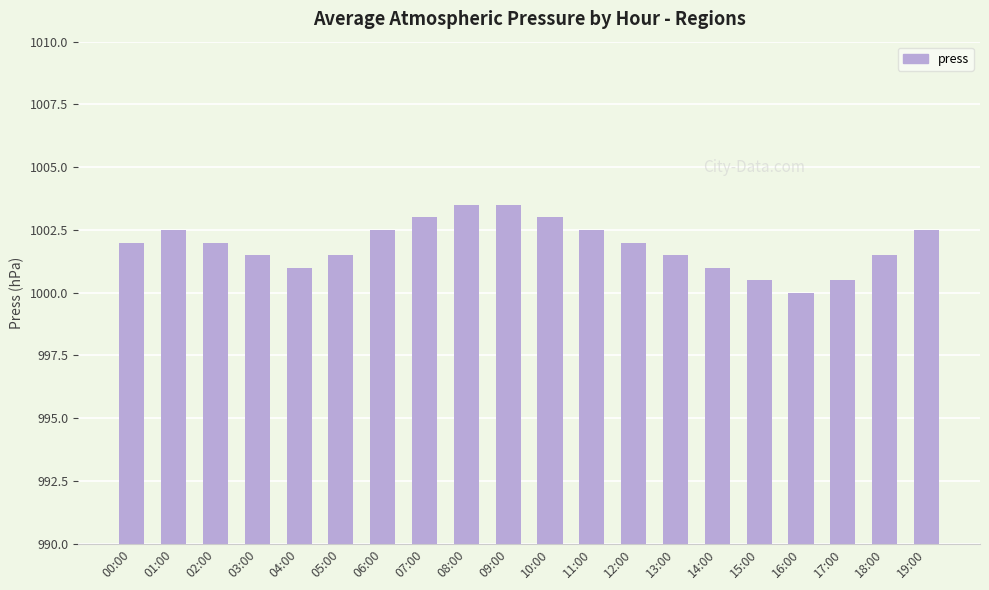

Reading left to right, transcribe all the data shown in this chart.

1002.0	1002.5	1002.0	1001.5	1001.0	1001.5	1002.5	1003.0	1003.5	1003.5	1003.0	1002.5	1002.0	1001.5	1001.0	1000.5	1000.0	1000.5	1001.5	1002.5